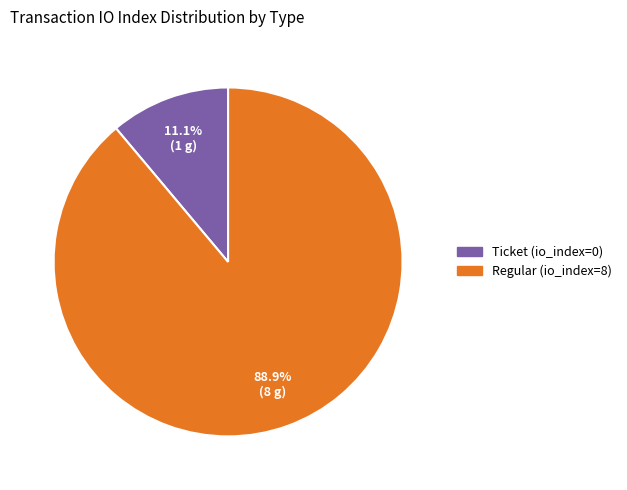

To the nearest percent, what is the difference between the Regular (io_index=8) and Ticket (io_index=0) slice percentages?

78%